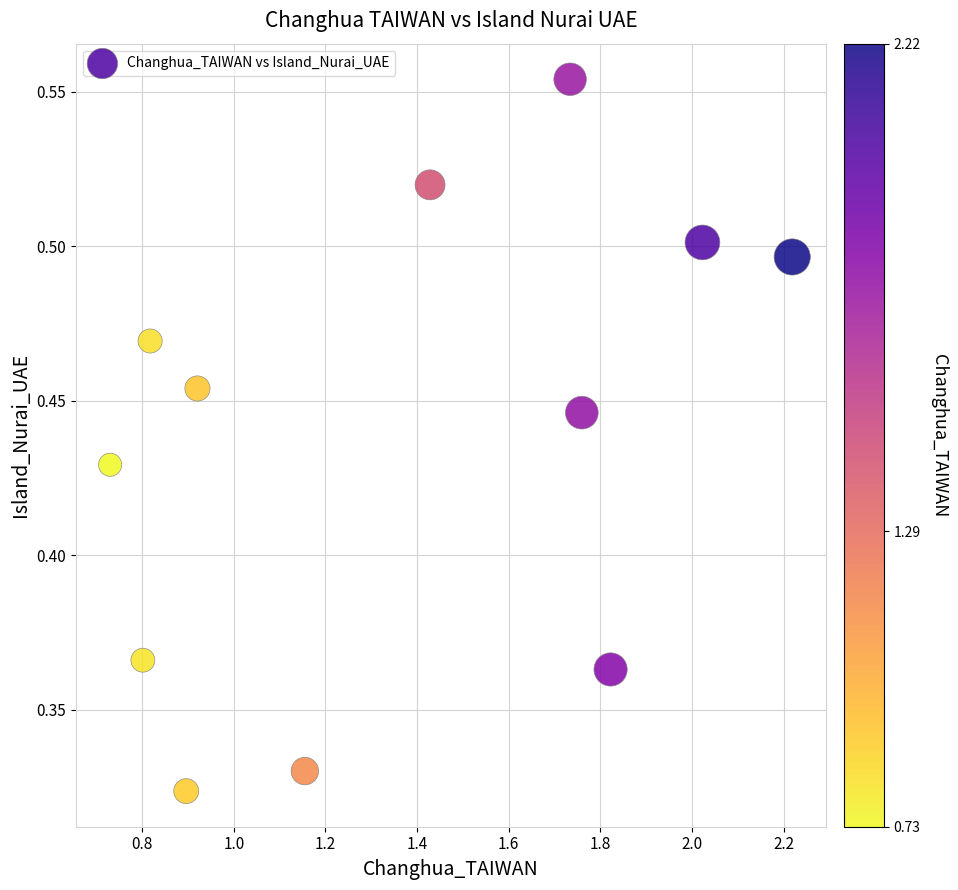

What is the range of X values (max minus min)?

1.5